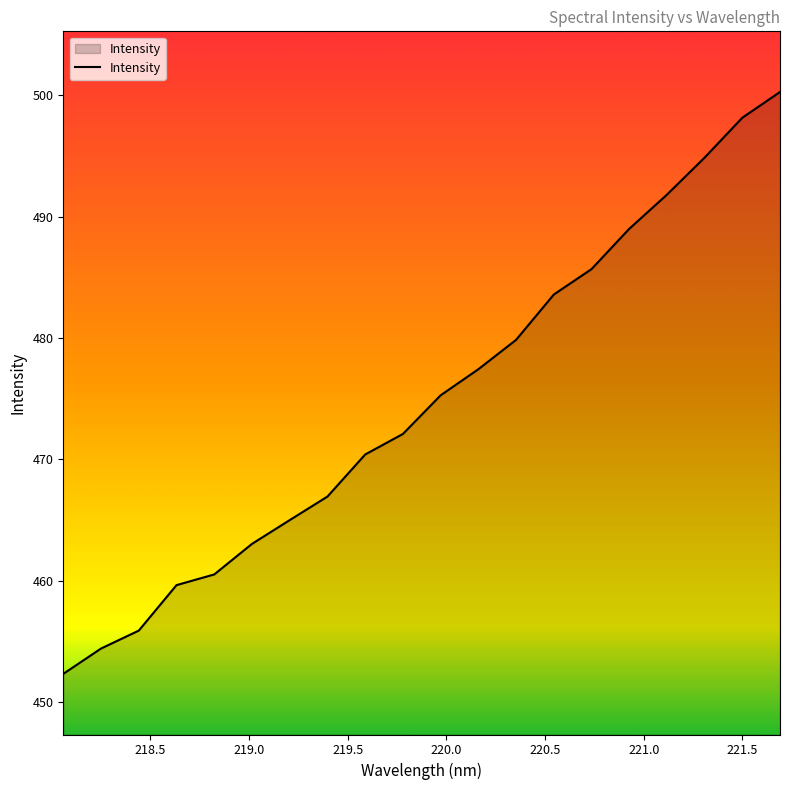

True or false: there are more than 0 points higher than both neighbors.

False